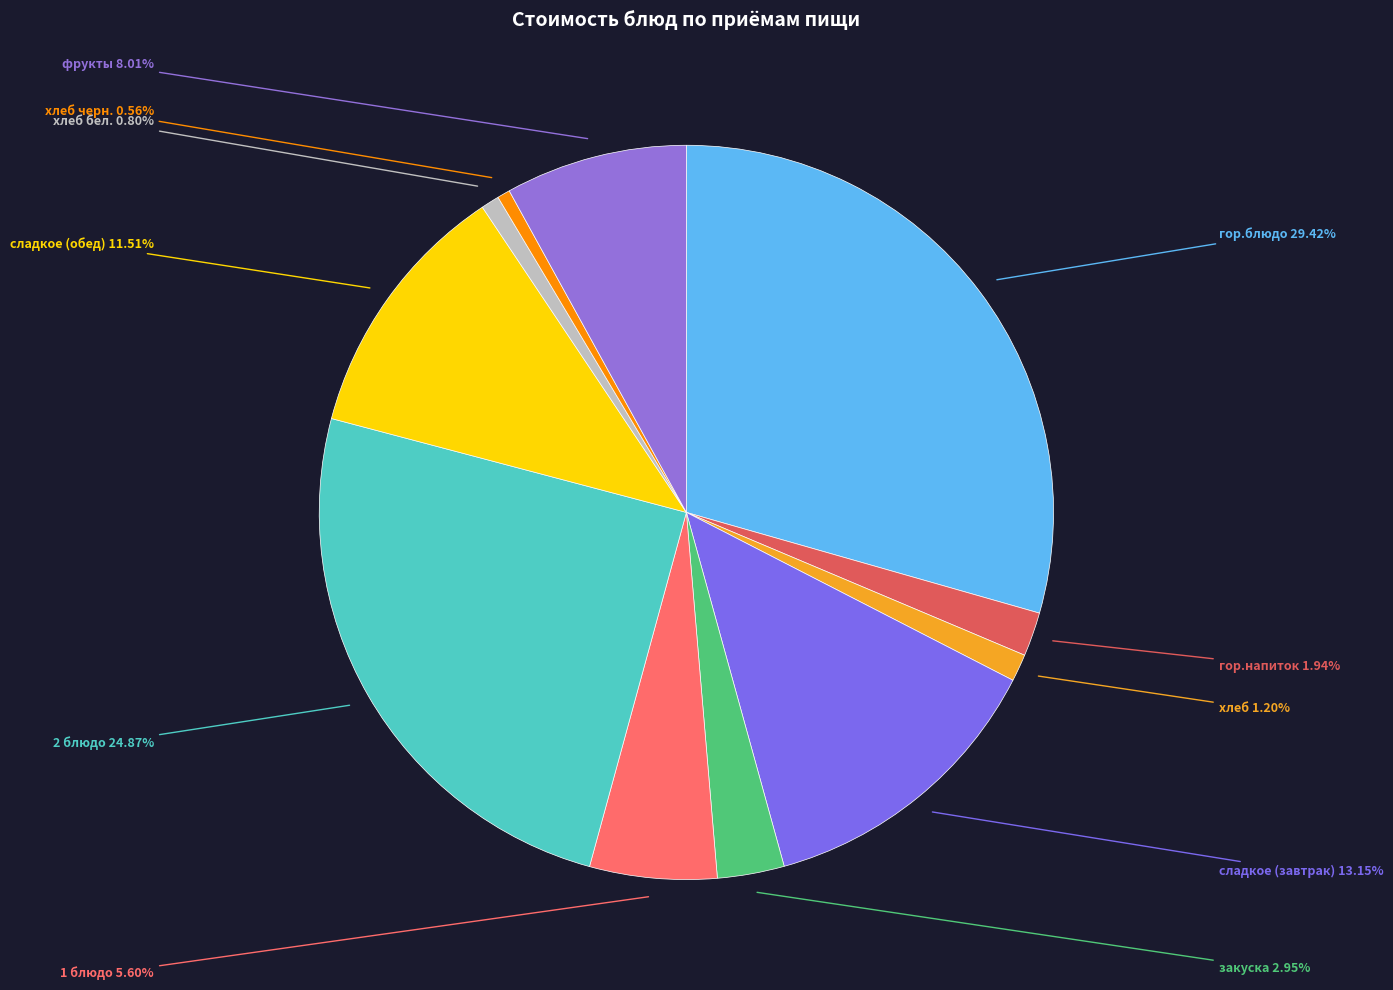

Does any single category account for the majority?

No